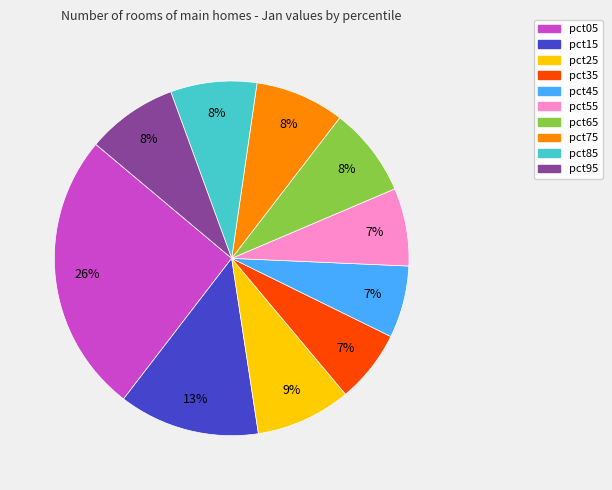

Which slice is the largest?

pct05